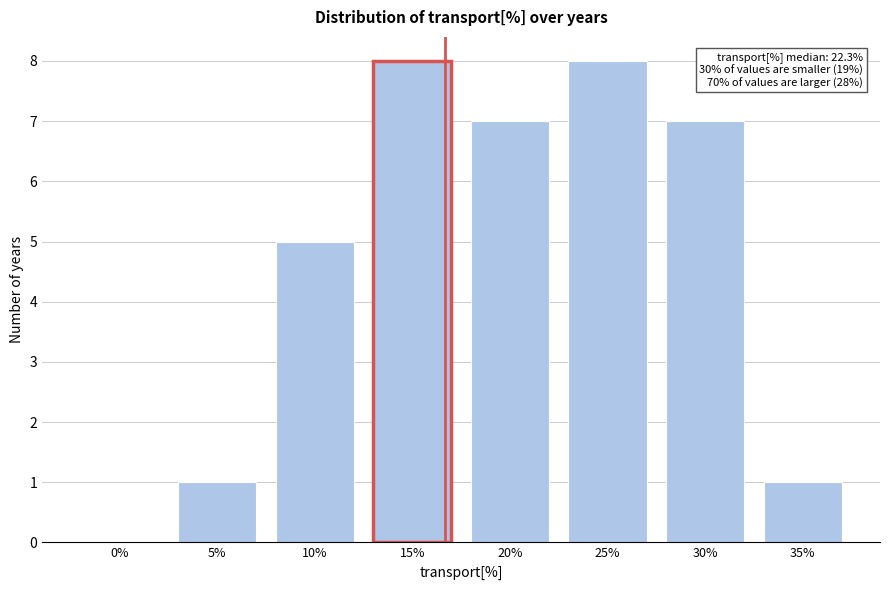

Where is the data nearest to the value 4?

10%